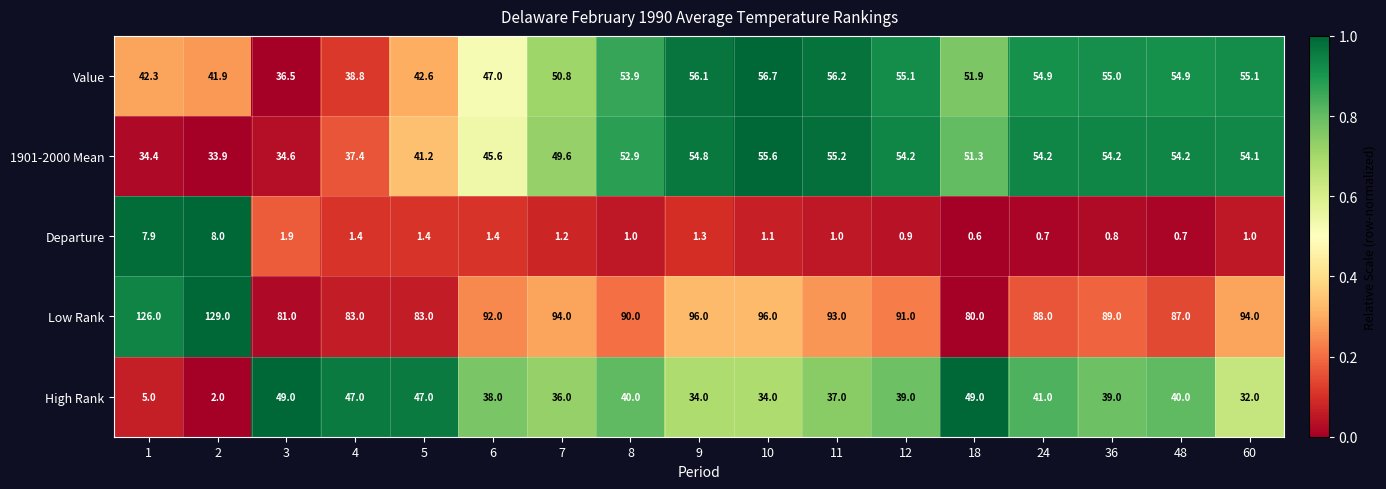

The value of 1901-2000 Mean at 10 is 55.6. True or false?

True